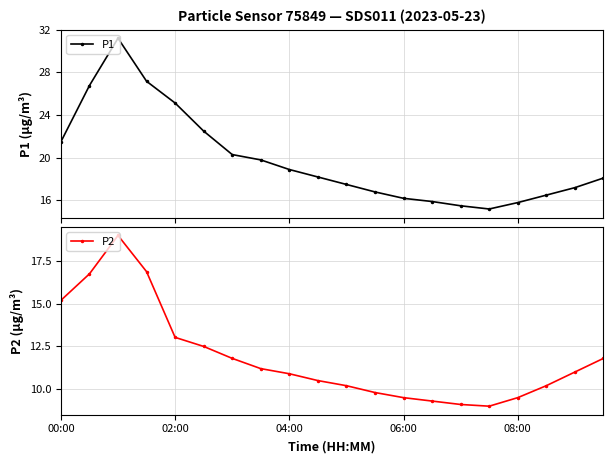

True or false: P2 has more than 1 interior local peaks.

False